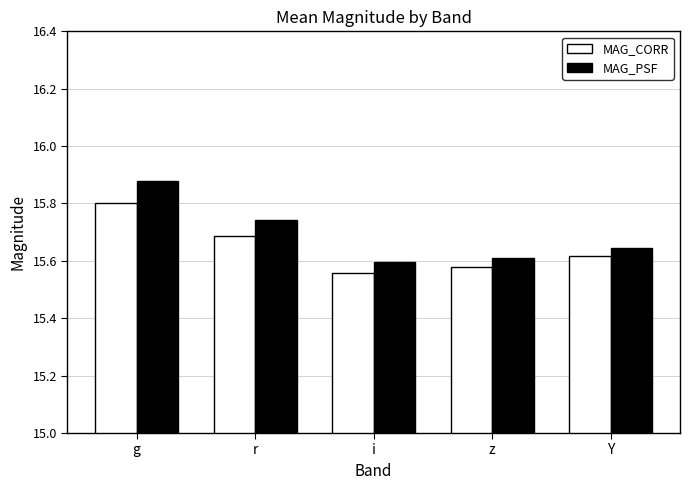

Count the MAG_CORR values in the range 15 to 16.

5